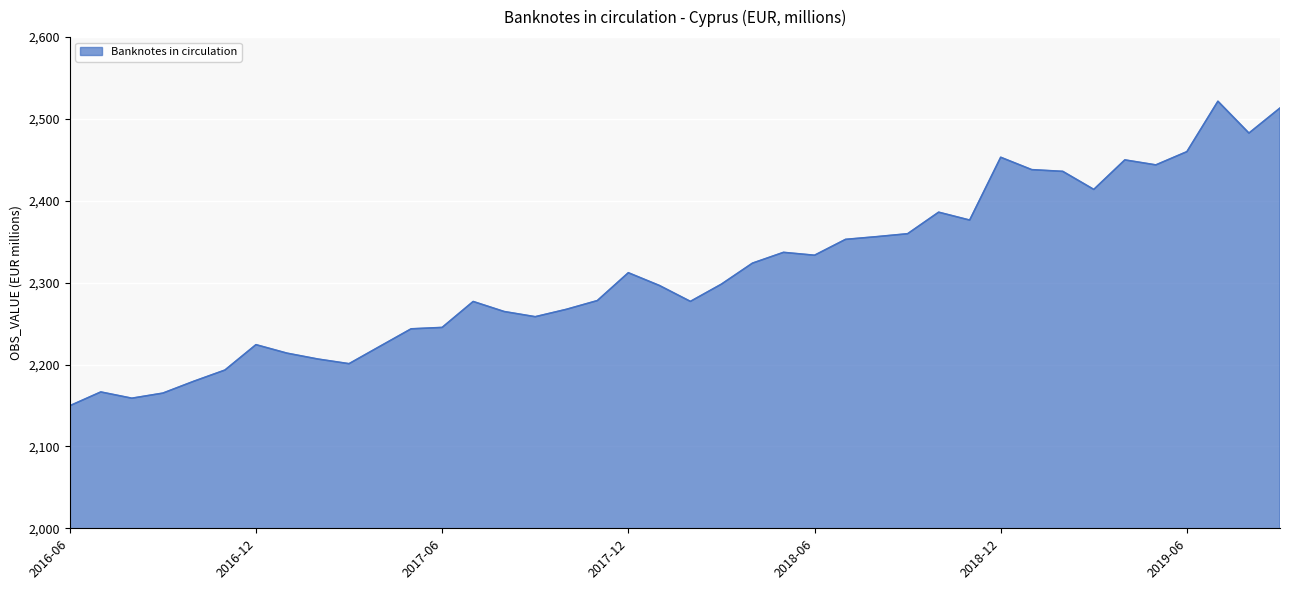

What is the average value?

2313.5